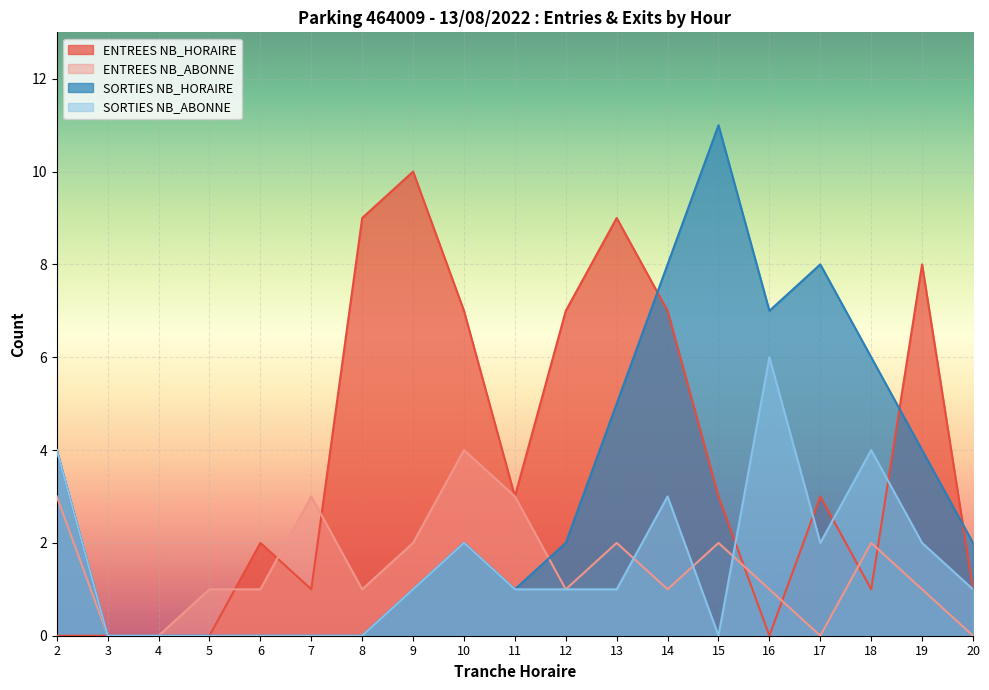

Which series has the largest total across all categories?

ENTREES NB_HORAIRE